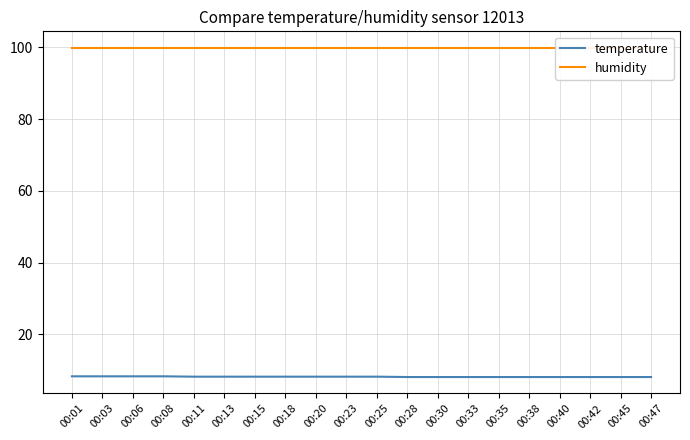

Reading right to left, list all the values displayed in this chart.

temperature: 00:47=8.1	00:45=8.1	00:42=8.1	00:40=8.1	00:38=8.1	00:35=8.1	00:33=8.1	00:30=8.1	00:28=8.1	00:25=8.2	00:23=8.2	00:20=8.2	00:18=8.2	00:15=8.2	00:13=8.2	00:11=8.2	00:08=8.3	00:06=8.3	00:03=8.3	00:01=8.3
humidity: 00:47=99.9	00:45=99.9	00:42=99.9	00:40=99.9	00:38=99.9	00:35=99.9	00:33=99.9	00:30=99.9	00:28=99.9	00:25=99.9	00:23=99.9	00:20=99.9	00:18=99.9	00:15=99.9	00:13=99.9	00:11=99.9	00:08=99.9	00:06=99.9	00:03=99.9	00:01=99.9